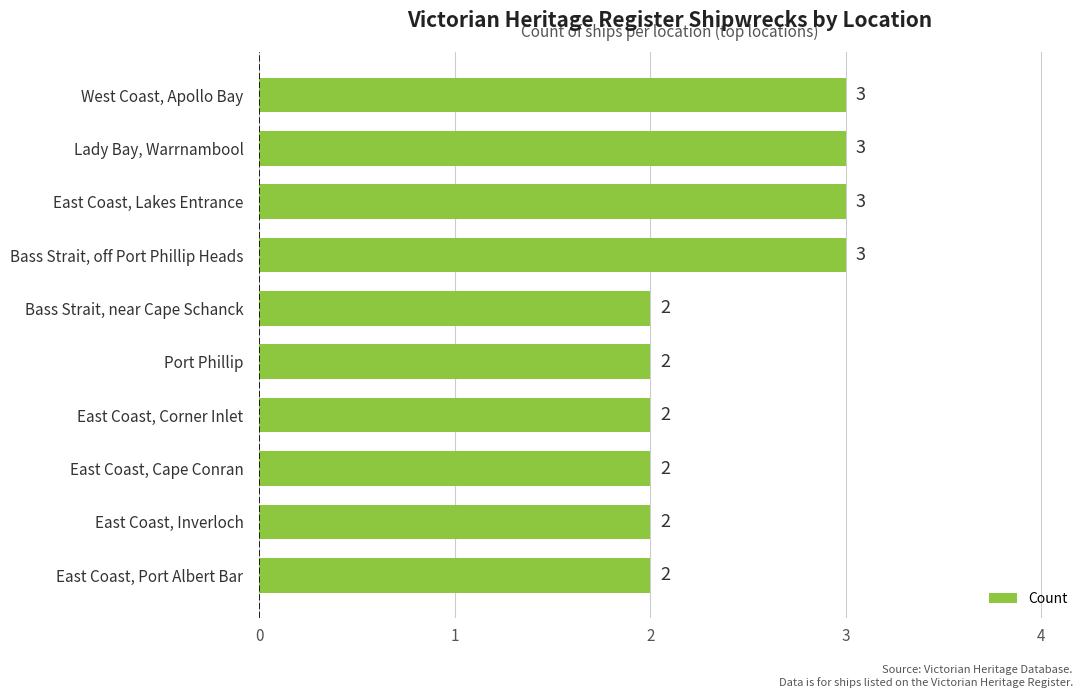

How many bars are there in total?

10